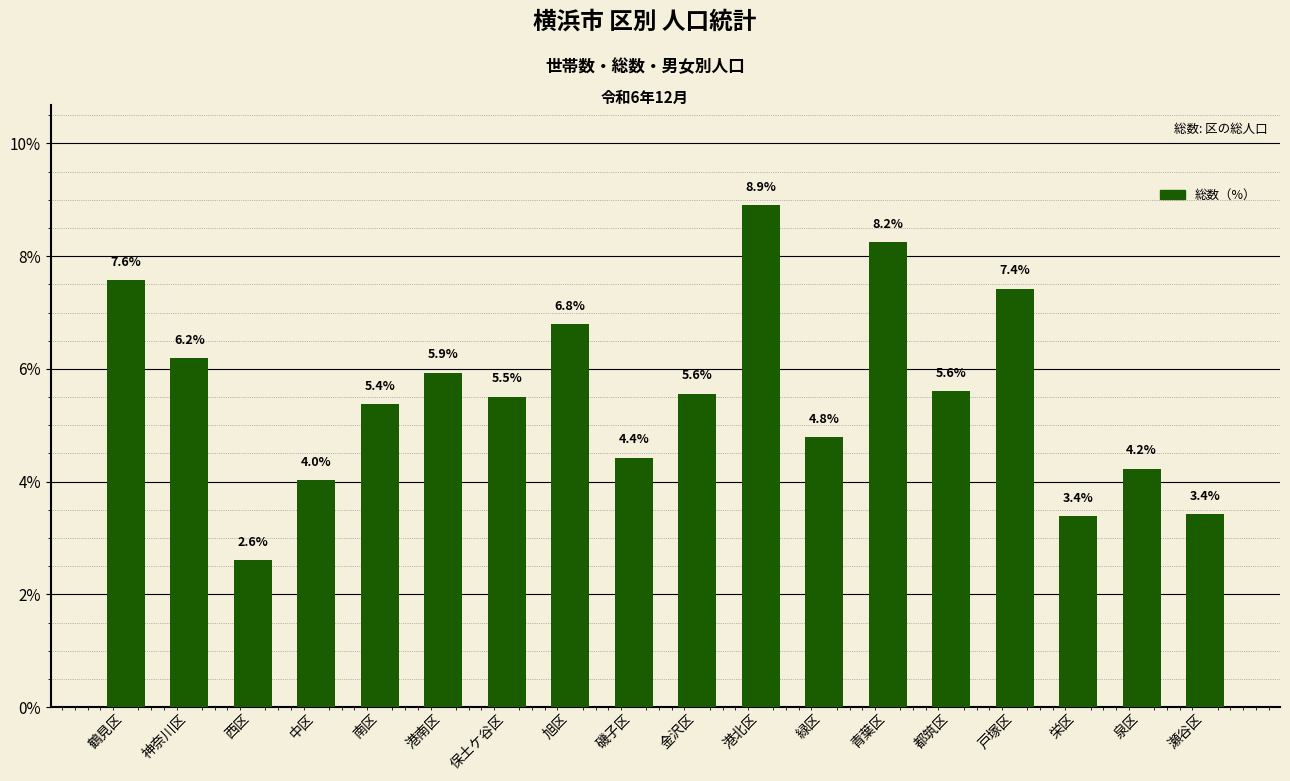

What is the value of the 3rd bar from the left?

2.6